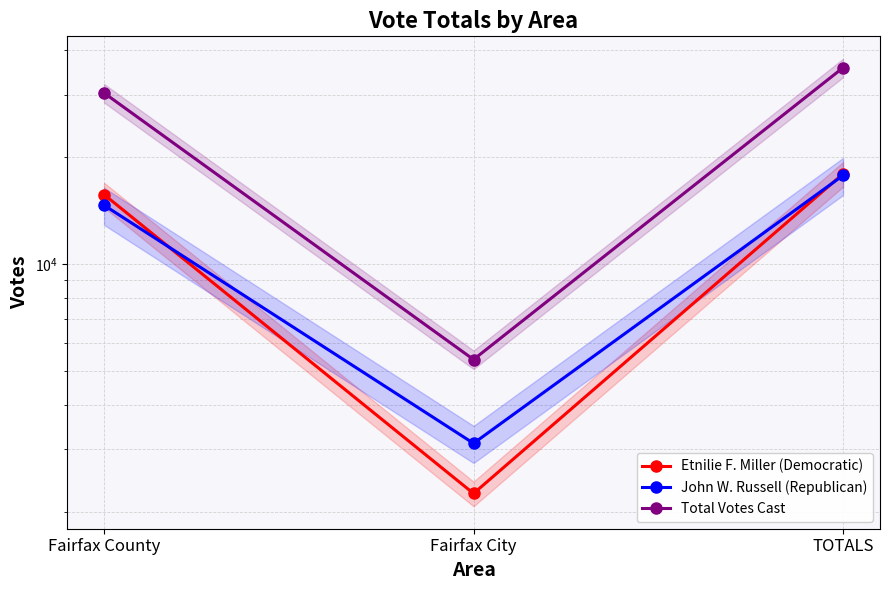

What is the sum of the John W. Russell (Republican) values at TOTALS and Fairfax City?

20876